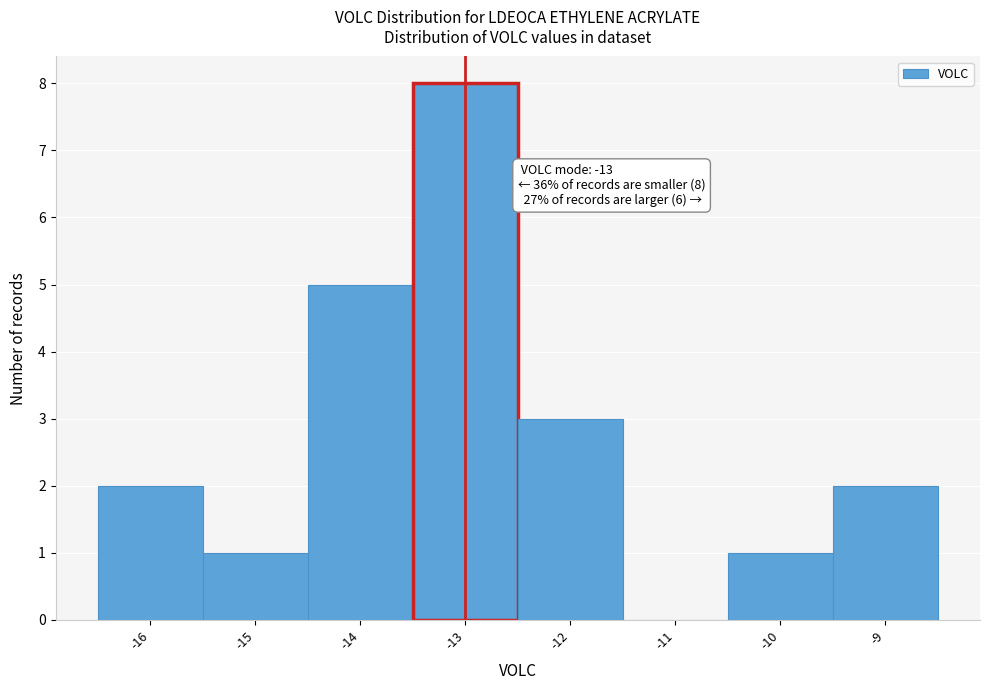

Which range on the x-axis has the tallest bar?

-13.5 to -12.5